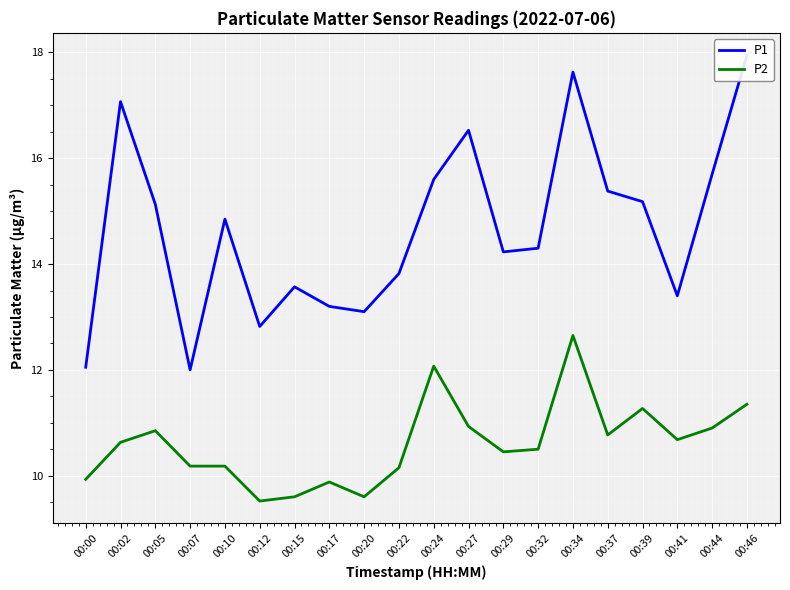

True or false: P1 and P2 cross at least once.

False